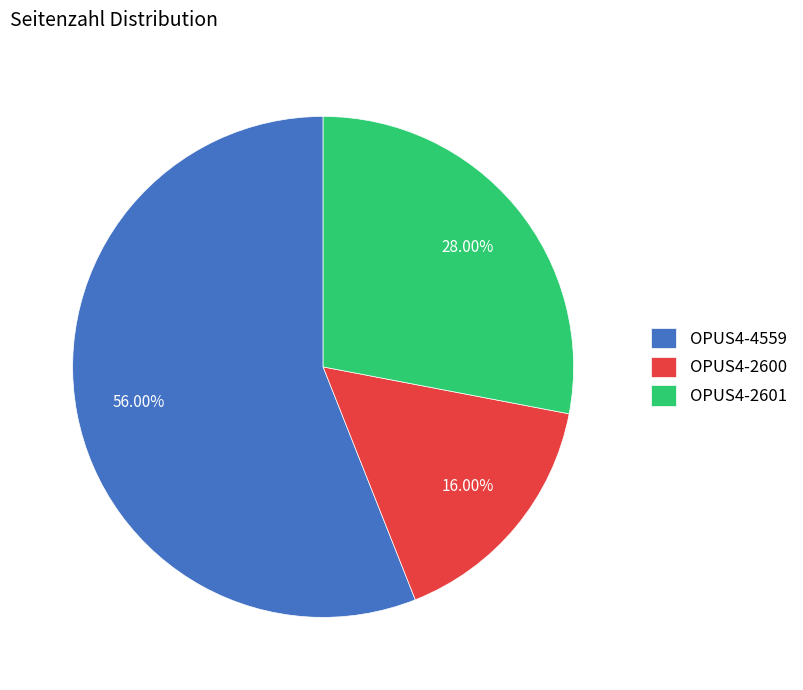

To the nearest percent, what percentage of the pie is OPUS4-2600?

16%